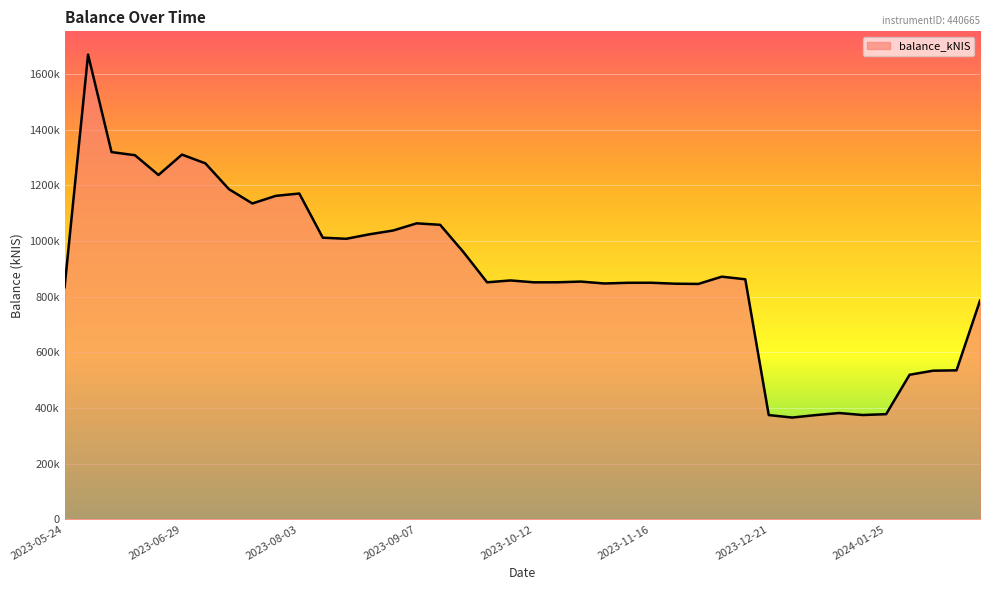

Does the chart display data point markers on the line(s)?

No